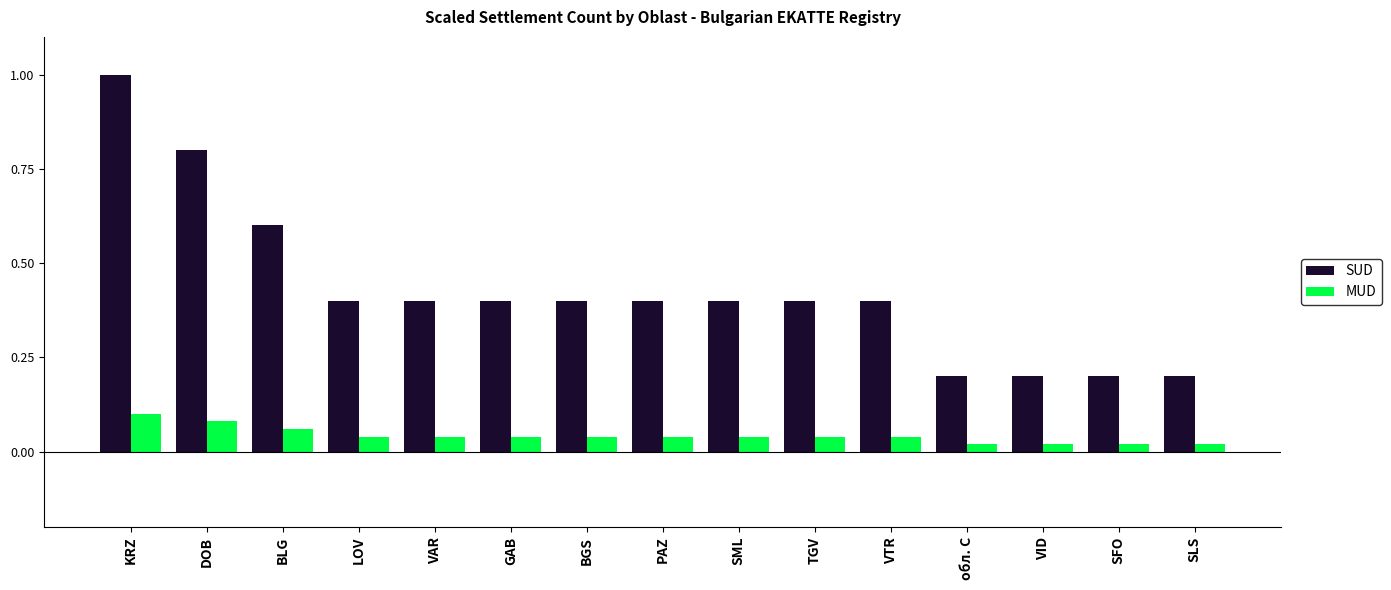

Does the chart contain stacked bars?

No